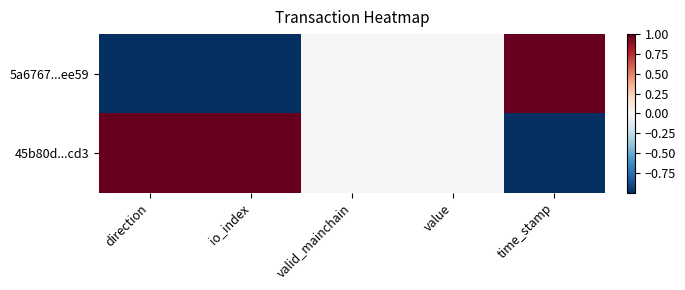

Between time_stamp and direction, which is larger?

time_stamp